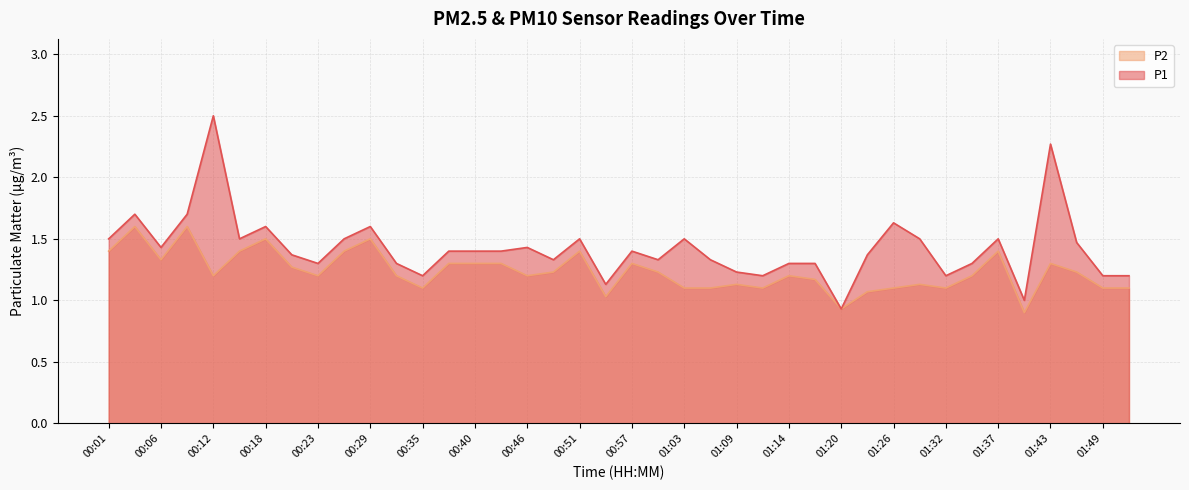

At which label does P2 reach its minimum?

01:40